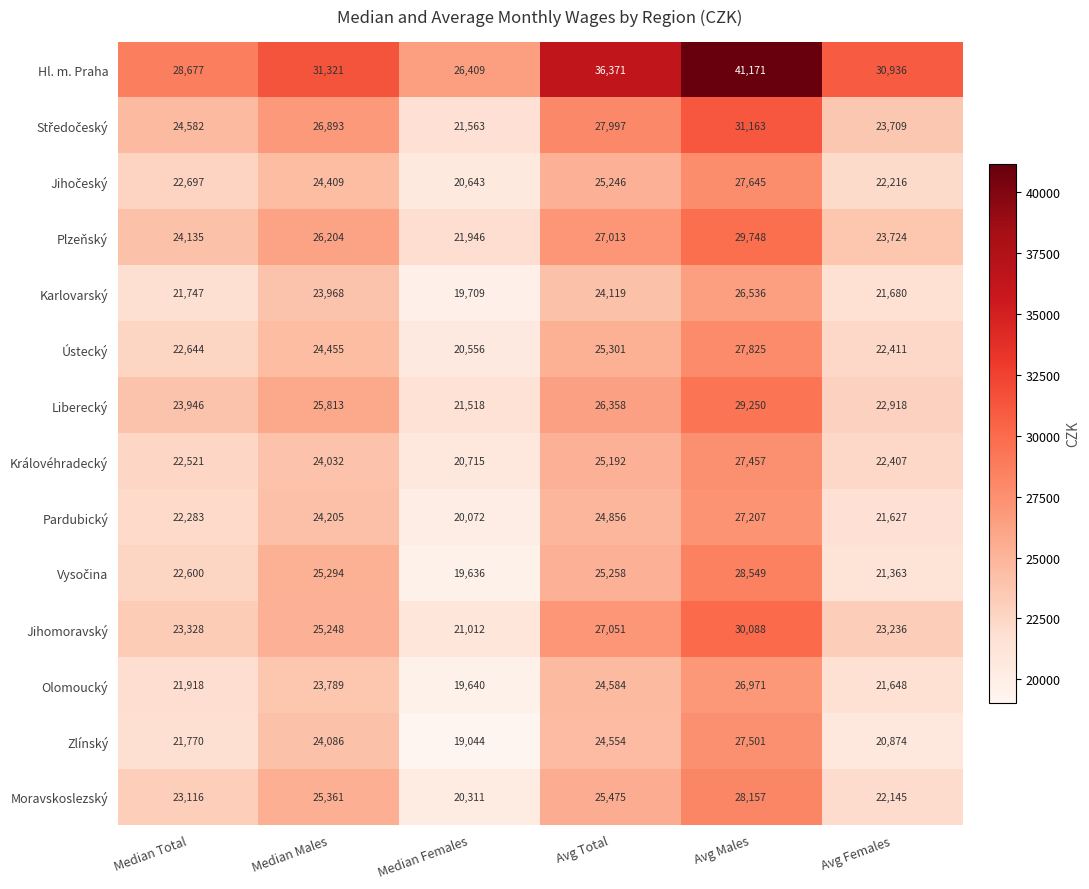

How many categories are shown in the chart?

6